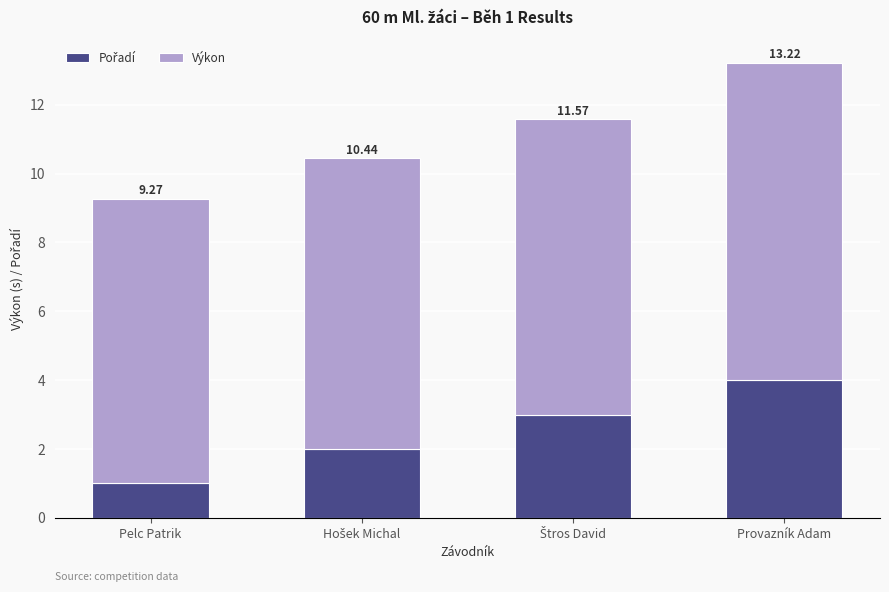

True or false: Výkon has a value of 8.3 at Pelc Patrik.

True